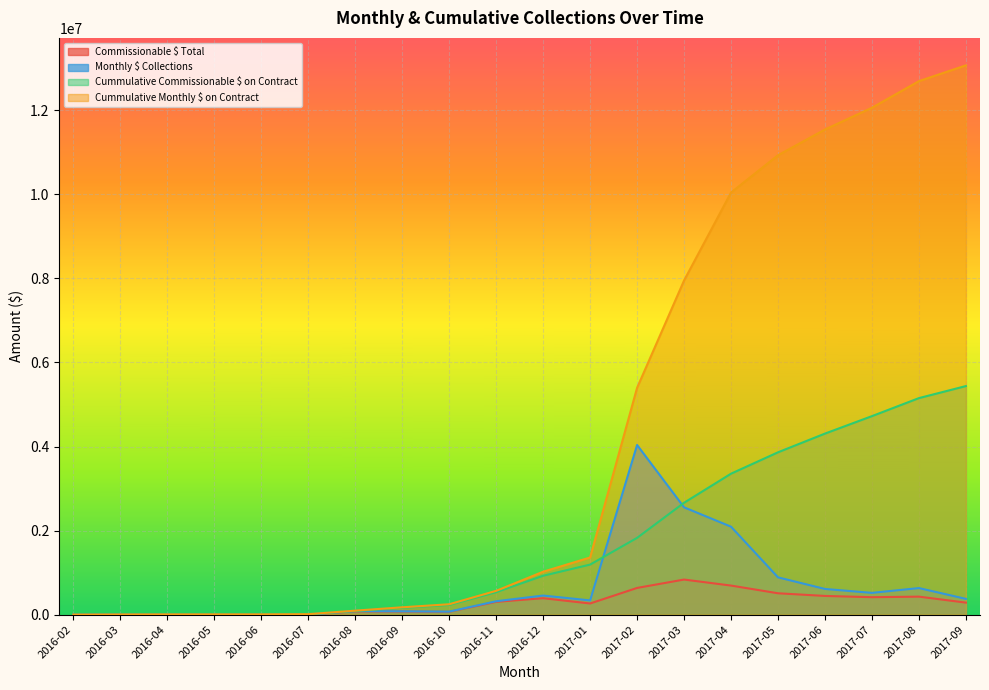

Reading right to left, list all the values displayed in this chart.

Commissionable $ Total: 2017-09=286327.5	2017-08=428719.0	2017-07=415256.1	2017-06=445114.0	2017-05=508659.2	2017-04=691739.5	2017-03=835088.5	2017-02=635660.5	2017-01=265646.3	2016-12=391259.7	2016-11=304874.6	2016-10=67581.7	2016-09=74323.9	2016-08=77232.2	2016-07=4957.7	2016-06=216.0	2016-05=579.1	2016-04=1720.9	2016-03=2653.2	2016-02=141.6
Monthly $ Collections: 2017-09=375444.0	2017-08=632503.7	2017-07=518419.1	2017-06=611303.6	2017-05=887292.6	2017-04=2092591.0	2017-03=2553028.1	2017-02=4036220.4	2017-01=338954.8	2016-12=454483.3	2016-11=319234.5	2016-10=72271.4	2016-09=79947.2	2016-08=83606.9	2016-07=4980.1	2016-06=216.0	2016-05=579.1	2016-04=1781.1	2016-03=3974.9	2016-02=207.1
Cummulative Commissionable $ on Contract: 2017-09=5437751.4	2017-08=5151423.8	2017-07=4722704.9	2017-06=4307448.8	2017-05=3862334.8	2017-04=3353675.5	2017-03=2661936.0	2017-02=1826847.6	2017-01=1191187.1	2016-12=925540.7	2016-11=534281.1	2016-10=229406.4	2016-09=161824.7	2016-08=87500.8	2016-07=10268.6	2016-06=5310.8	2016-05=5094.8	2016-04=4515.7	2016-03=2794.7	2016-02=141.6
Cummulative Monthly $ on Contract: 2017-09=13067039.1	2017-08=12691595.1	2017-07=12059091.4	2017-06=11540672.3	2017-05=10929368.8	2017-04=10042076.2	2017-03=7949485.2	2017-02=5396457.0	2017-01=1360236.6	2016-12=1021281.8	2016-11=566798.4	2016-10=247563.9	2016-09=175292.5	2016-08=95345.3	2016-07=11738.4	2016-06=6758.3	2016-05=6542.3	2016-04=5963.1	2016-03=4182.0	2016-02=207.1